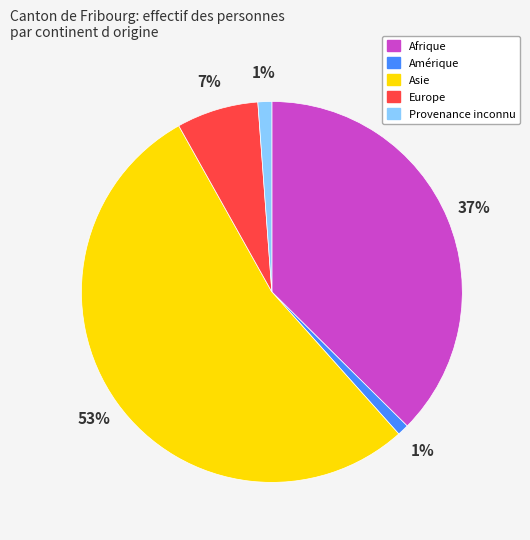

Which category accounts for the majority?

Asie